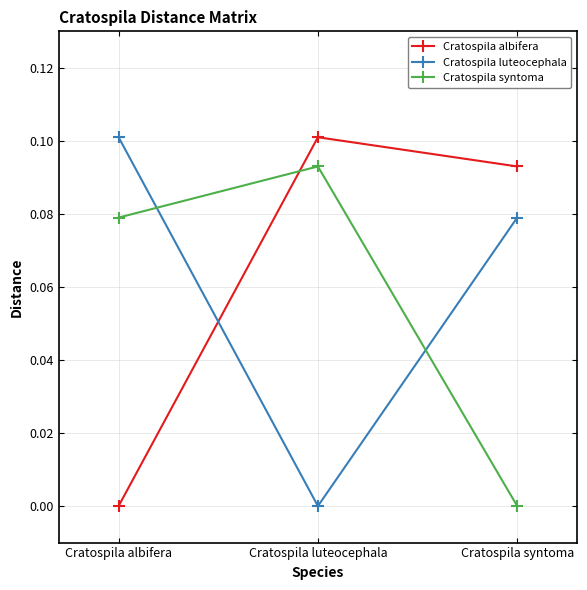

Is it true that Cratospila luteocephala equals 0.1 at Cratospila albifera?

True